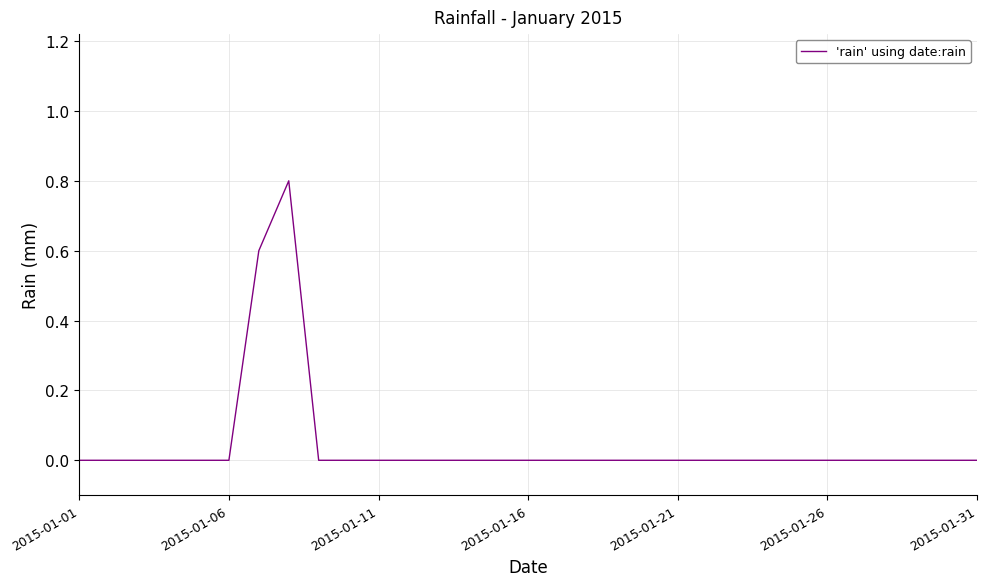

What is the greatest value displayed?

0.8